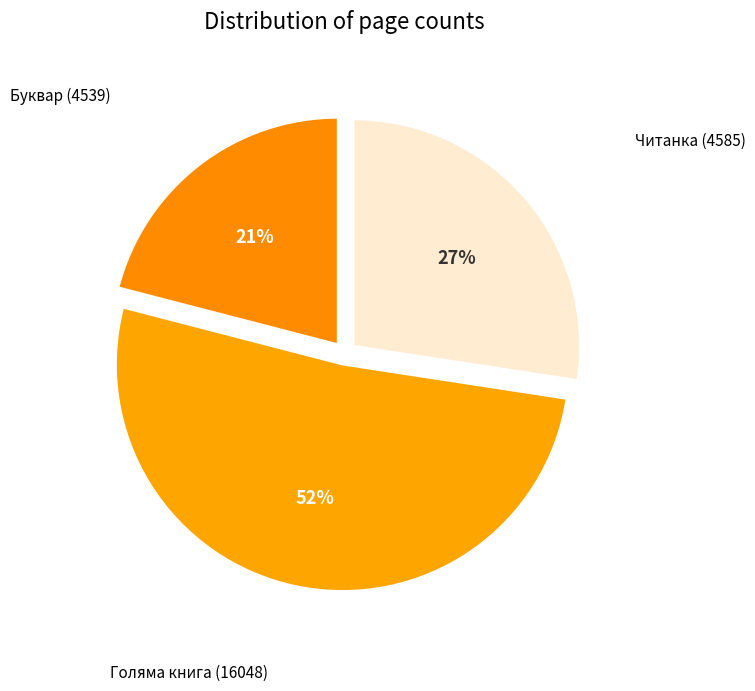

Count the number of slices in the pie.

3